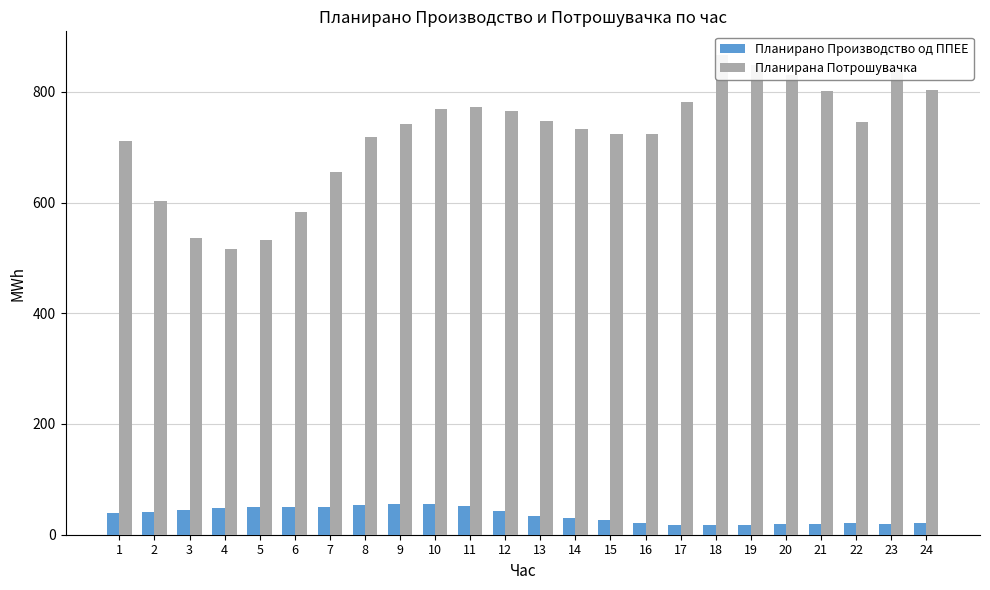

What is the value of the Планирано Производство од ППЕЕ bar at the 14th from the left?

30.2